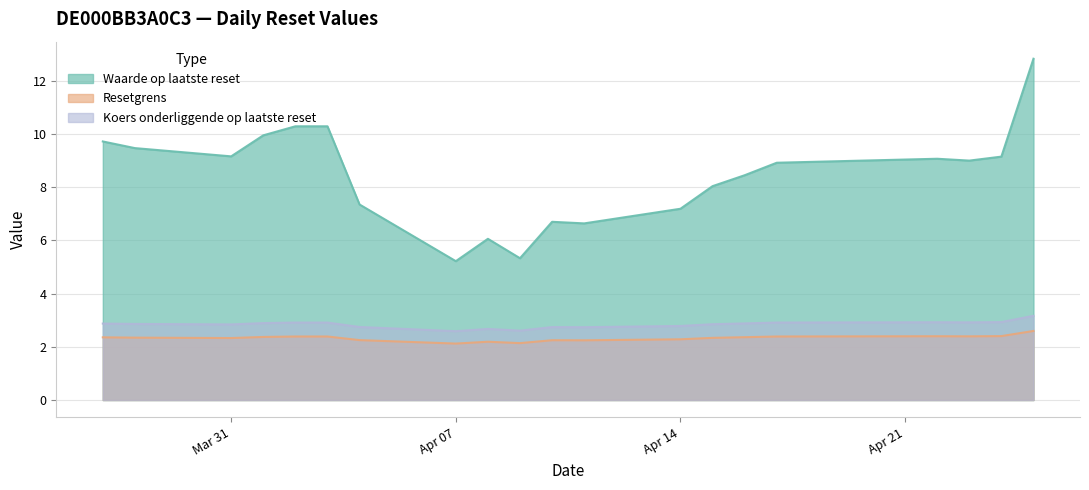

What is the difference between the Resetgrens values at 2025-04-08 and 2025-04-23?

0.2